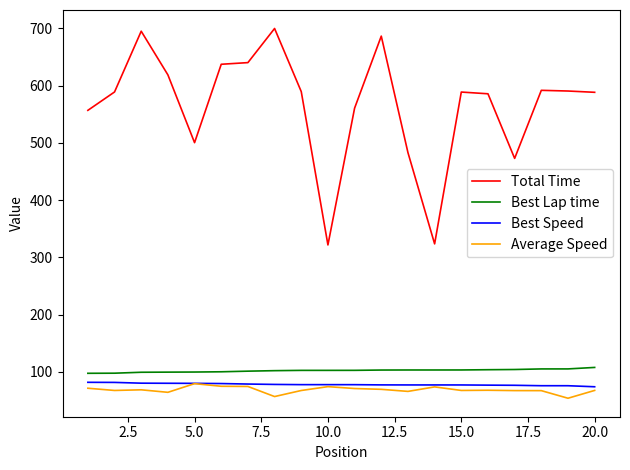

Which series has the largest range (max minus min)?

Total Time